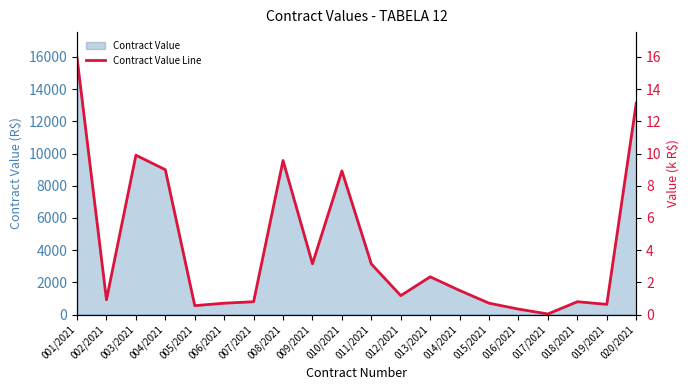

Reading right to left, list all the values displayed in this chart.

020/2021=13127.0	019/2021=638.0	018/2021=800.0	017/2021=39.6	016/2021=341.4	015/2021=708.9	014/2021=1500.0	013/2021=2347.0	012/2021=1180.0	011/2021=3144.3	010/2021=8925.0	009/2021=3157.1	008/2021=9570.0	007/2021=800.0	006/2021=708.0	005/2021=557.0	004/2021=9000.0	003/2021=9900.0	002/2021=924.0	001/2021=15950.0